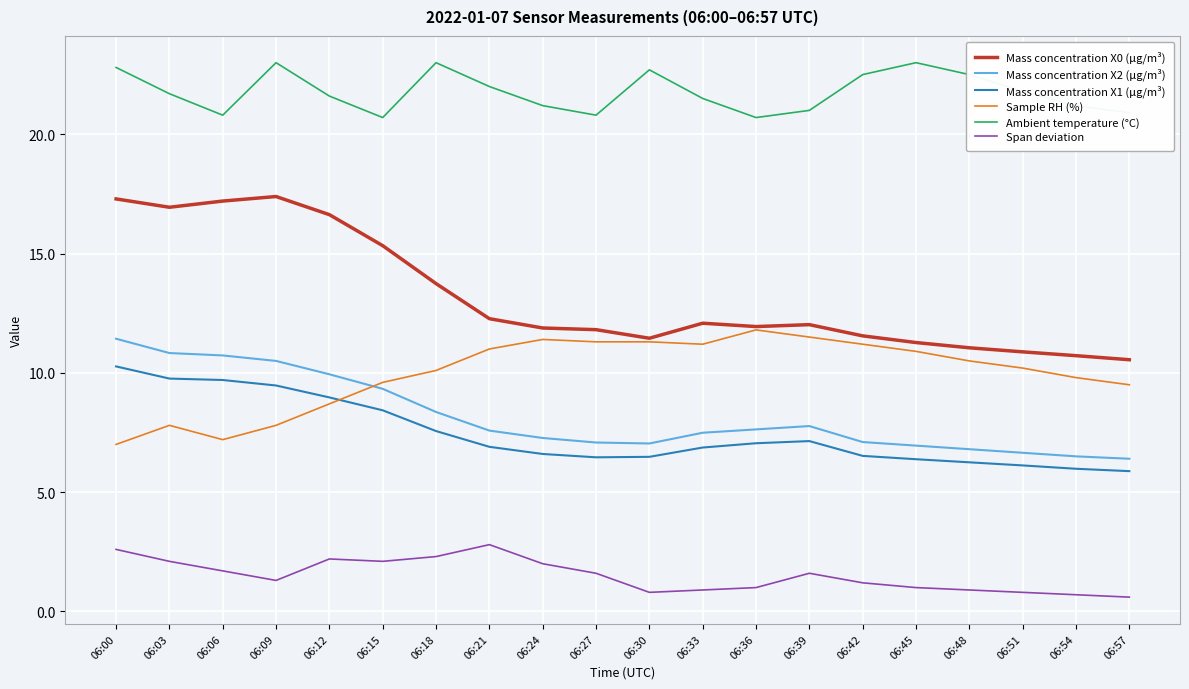

What is the smallest value displayed?

0.6